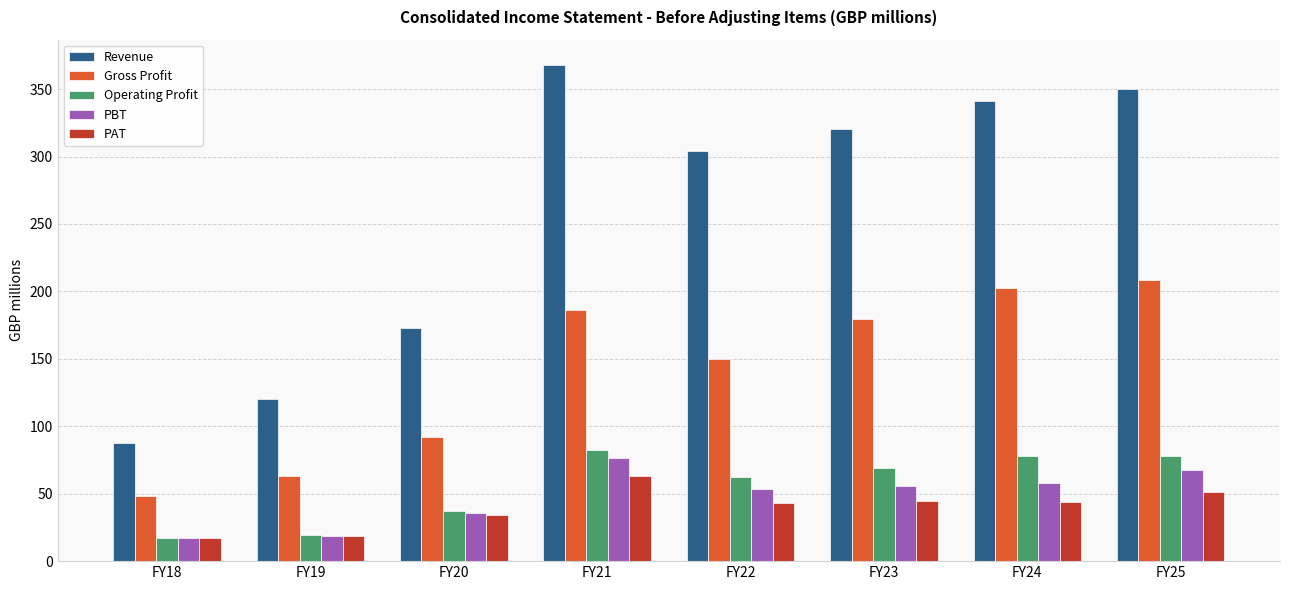

What is the value of the PAT bar at the 3rd from the left?

34.3